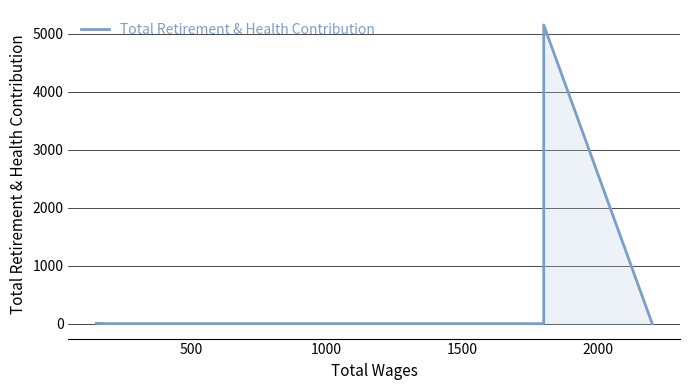

How many lines are shown in the chart?

1